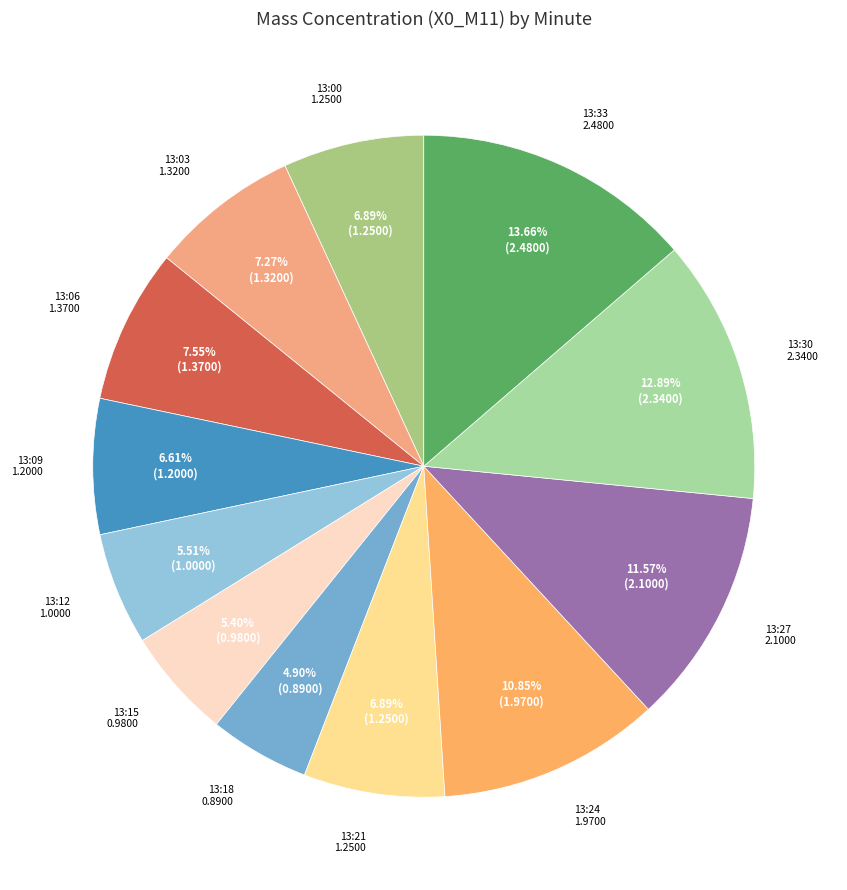

How many segments does this pie chart have?

12